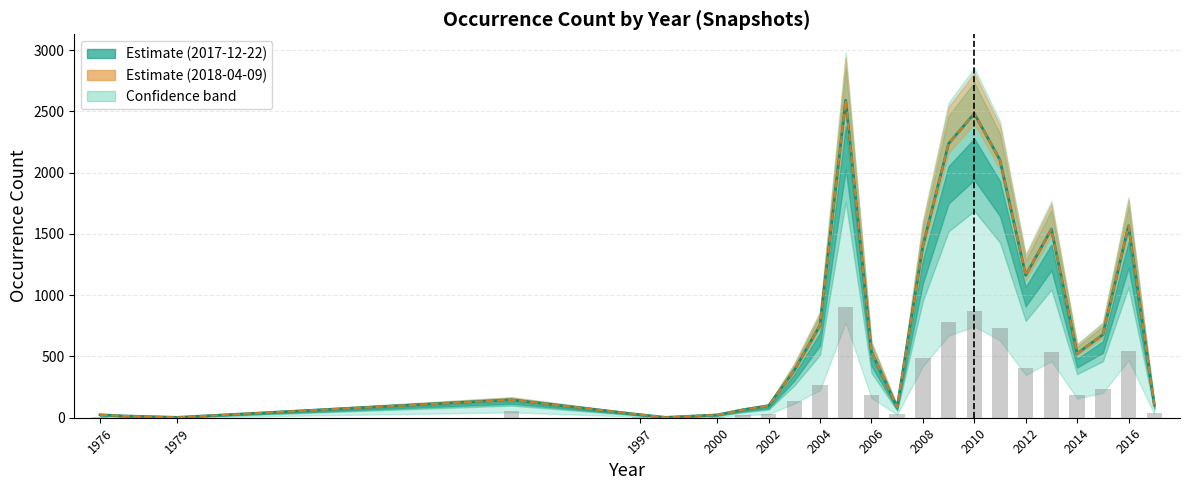

What is the value of the 2017-12-22 bar at the 9th from the left?

97